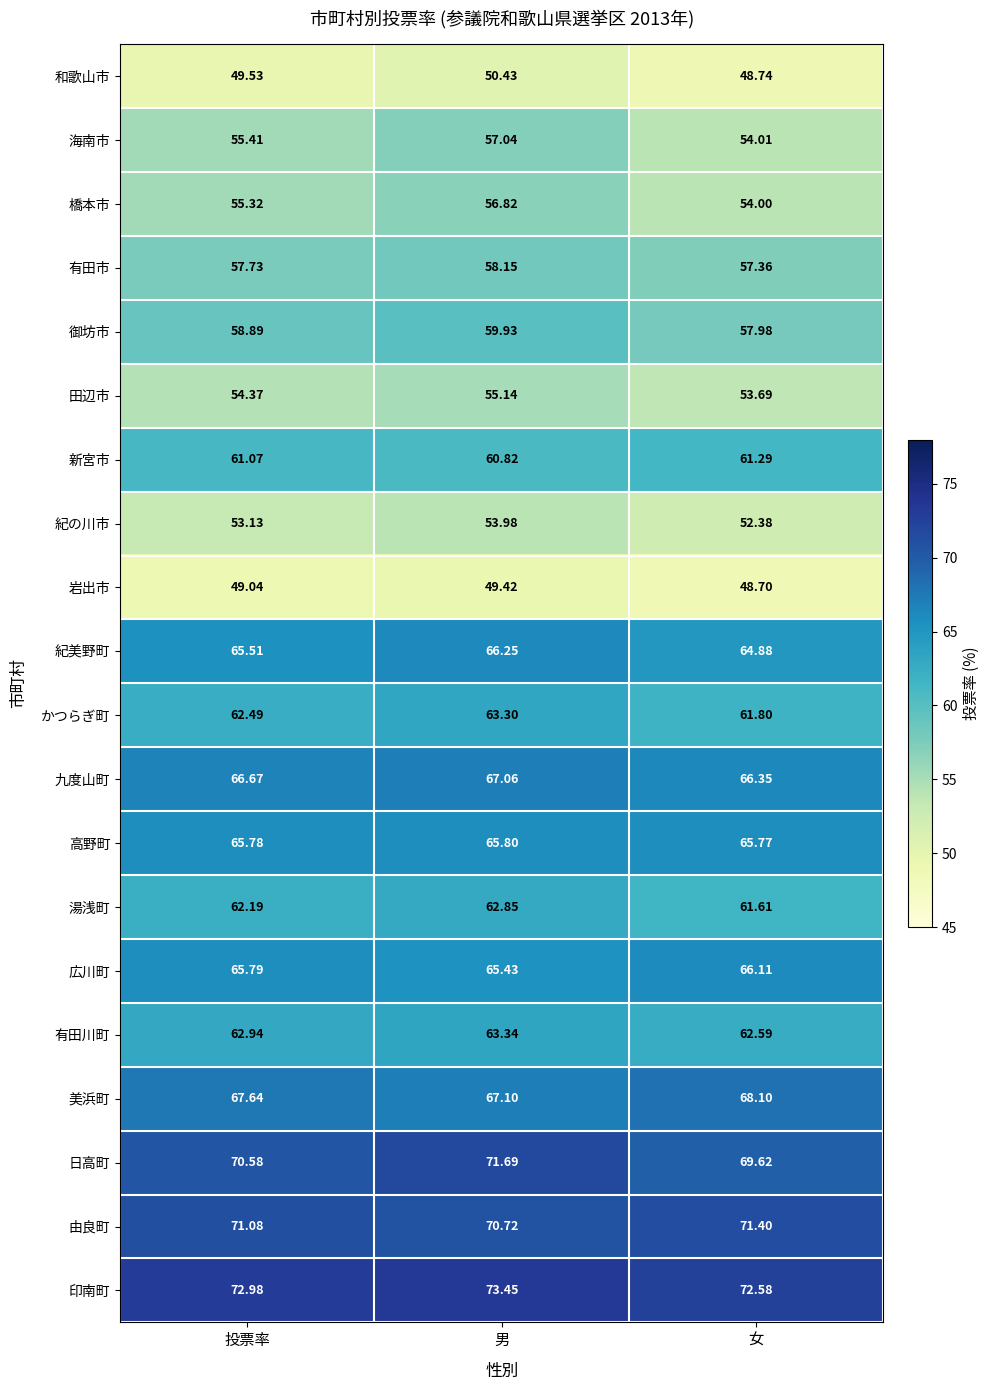

Which series has the largest range (max minus min)?

海南市